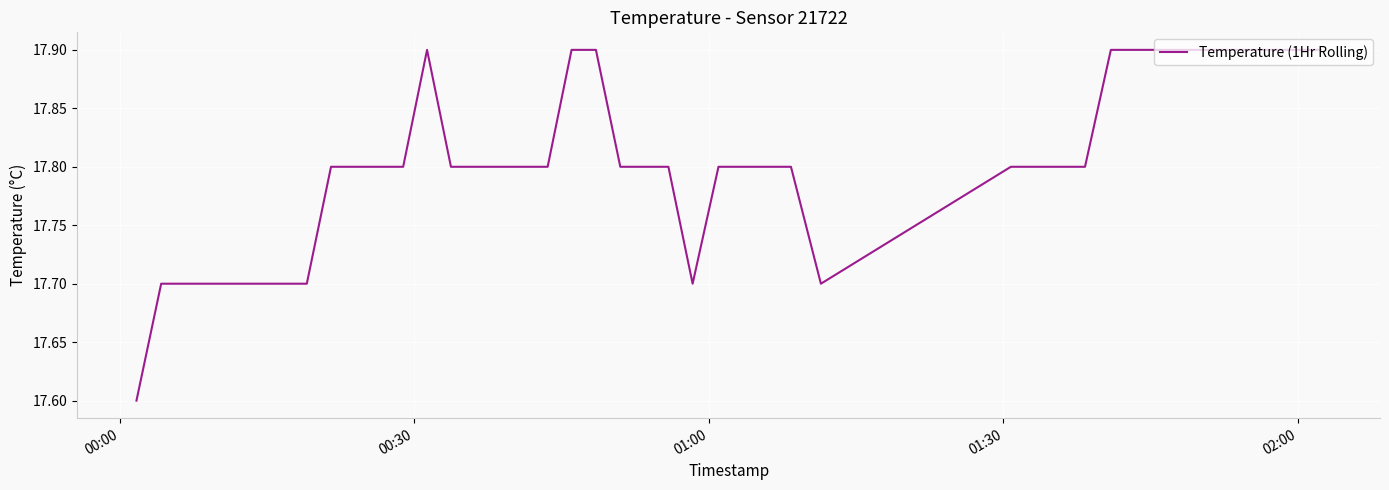

What is the greatest value displayed?

17.9